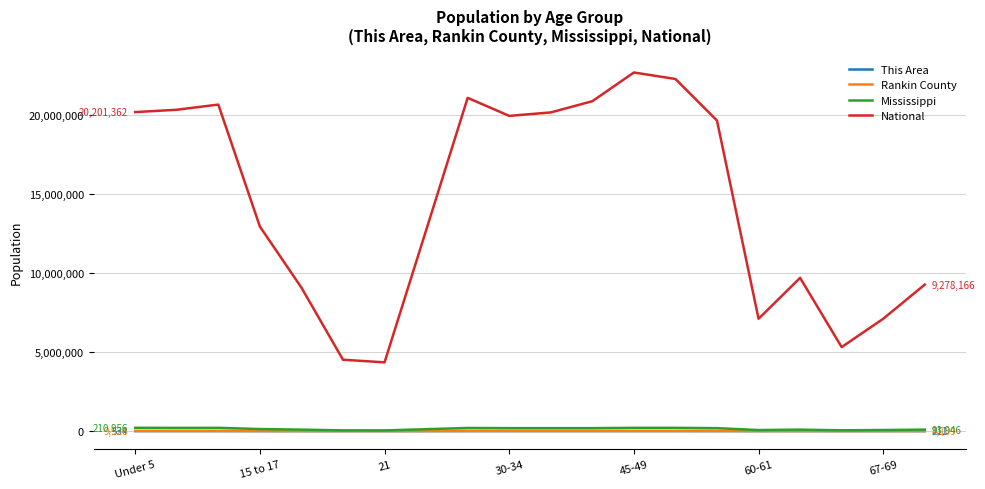

True or false: National and Rankin County cross at least once.

False